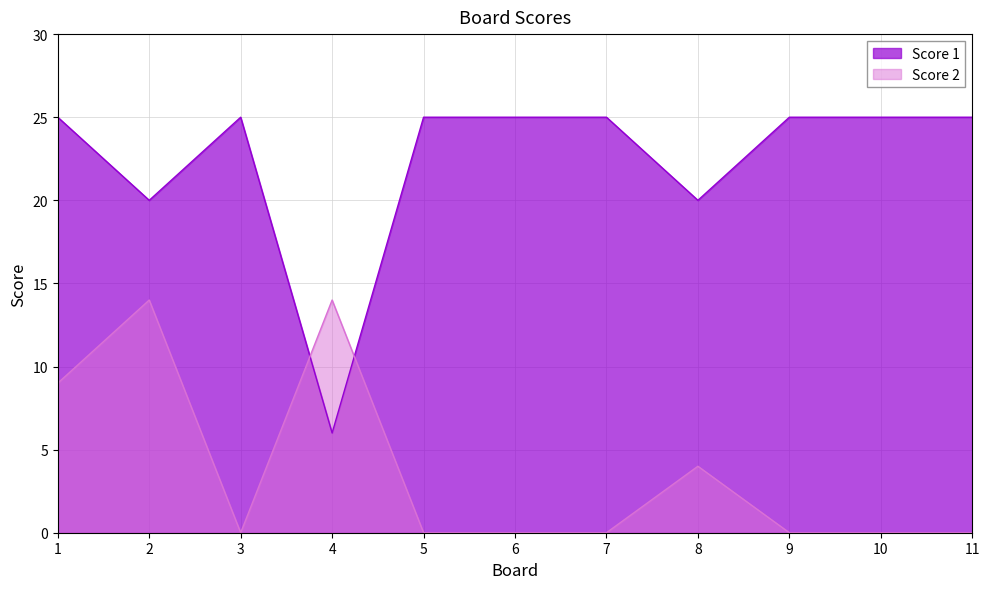

What is the difference between the maximum and minimum values in the Score 1 series?

19